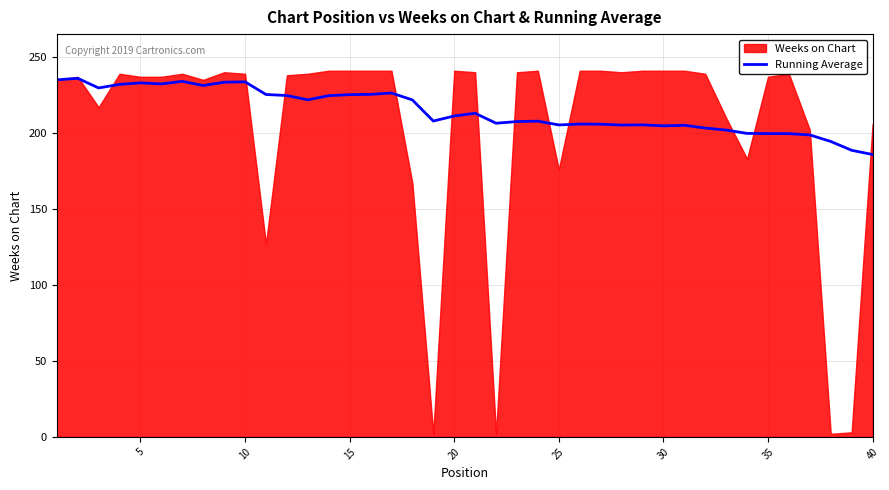

How many lines are shown in the chart?

1